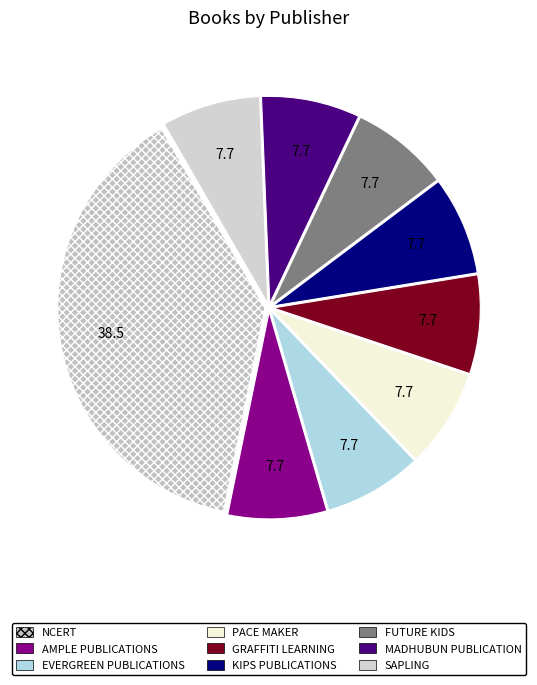

Is there any slice that represents more than half of the pie?

No